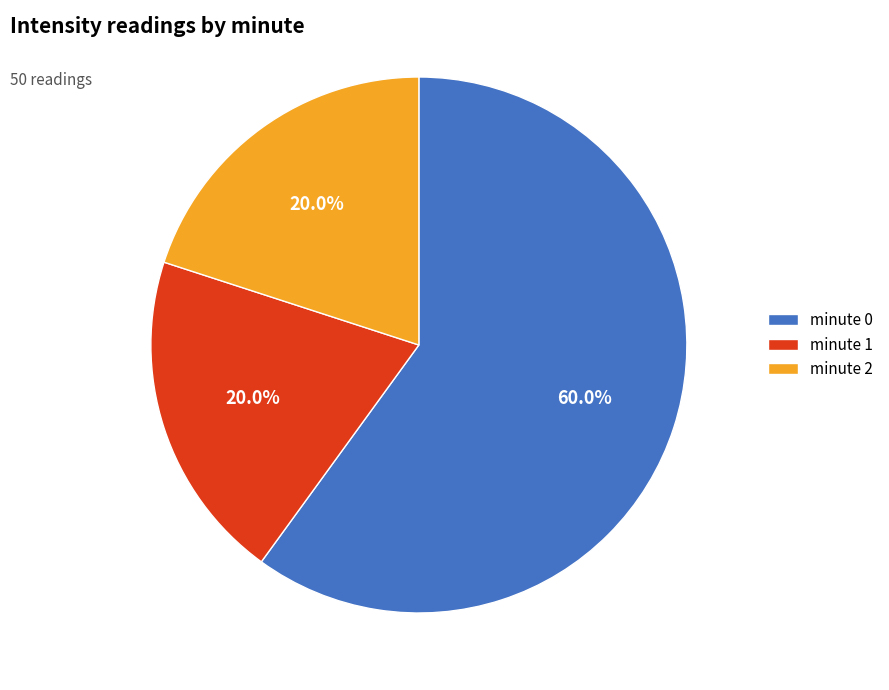

What is the largest slice in the pie chart?

minute 0